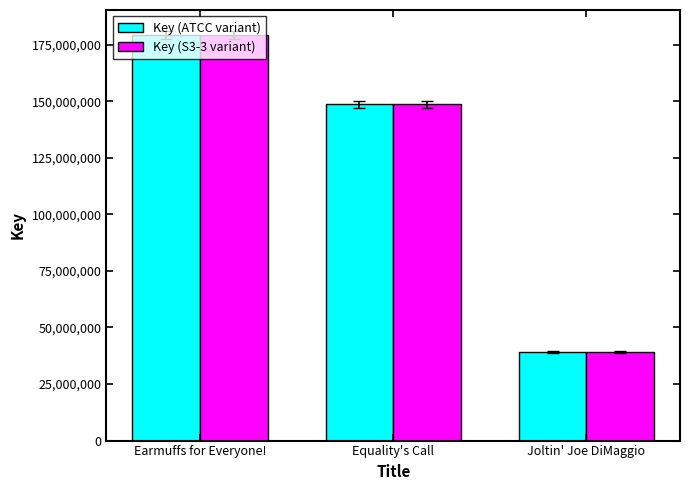

What is the total value across all series at Equality's Call?

297139020